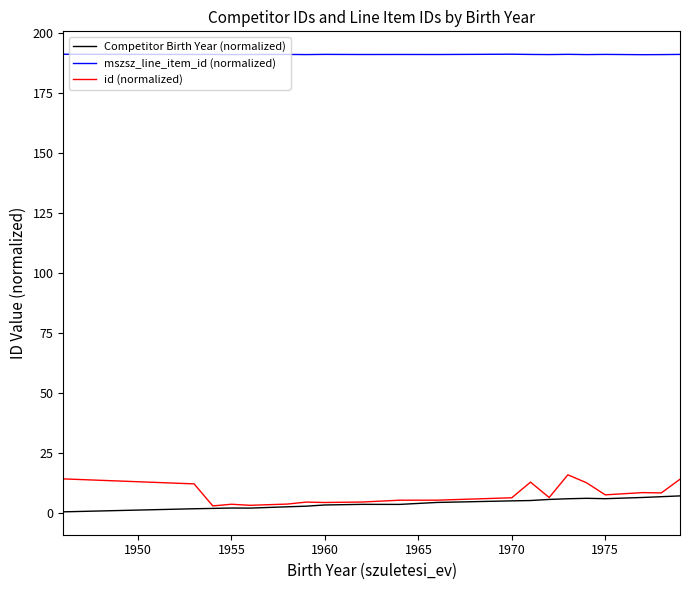

What is the highest value of the mszsz_line_item_id (normalized) series?

191.2